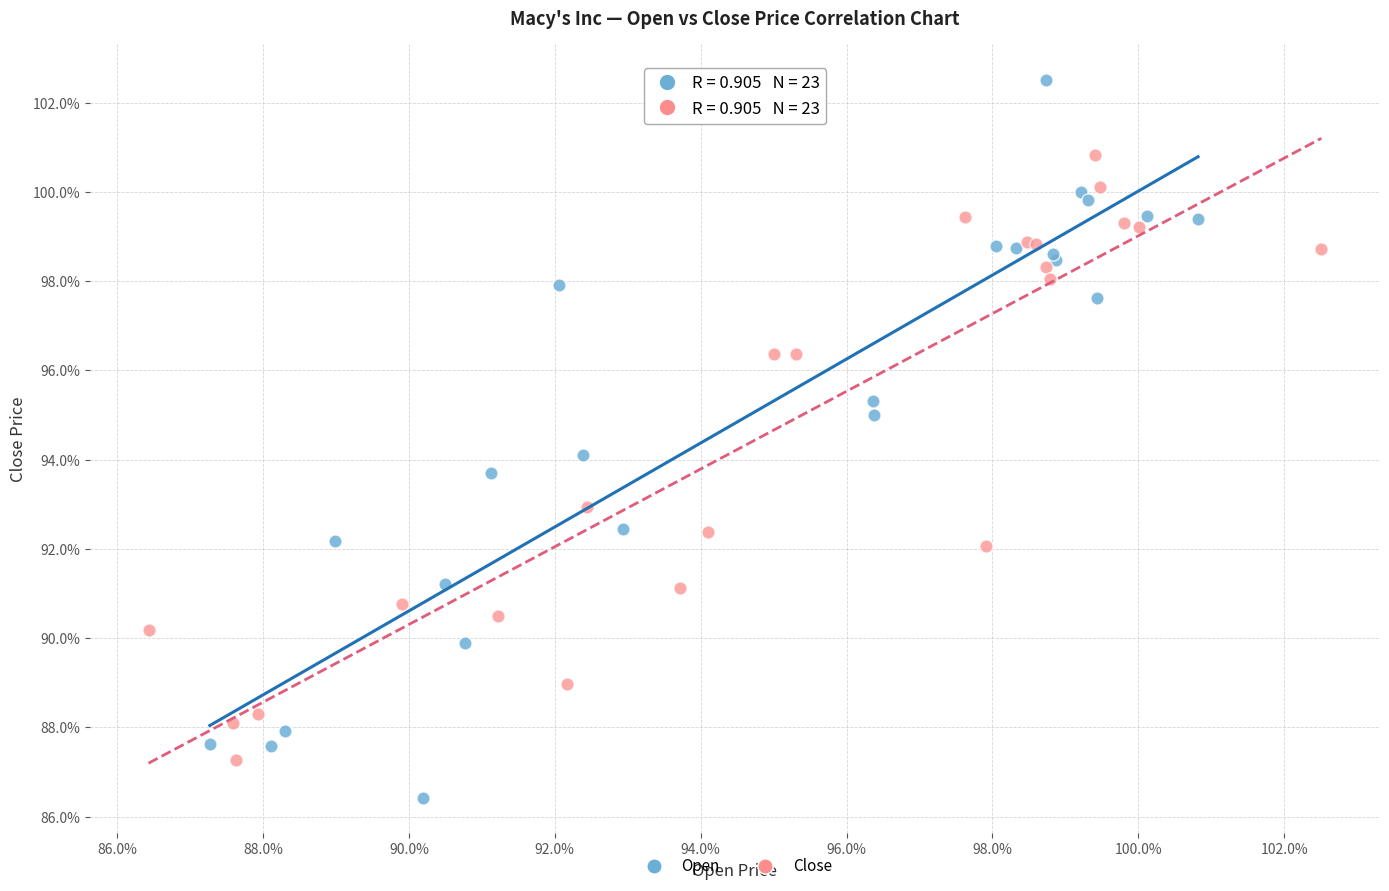

What are all the series names shown in the legend?

Open, Close